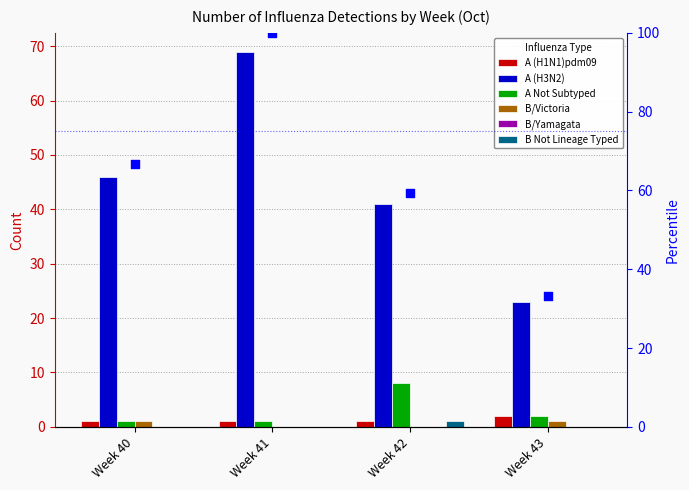

At how many categories does at least one series exceed 50?

1